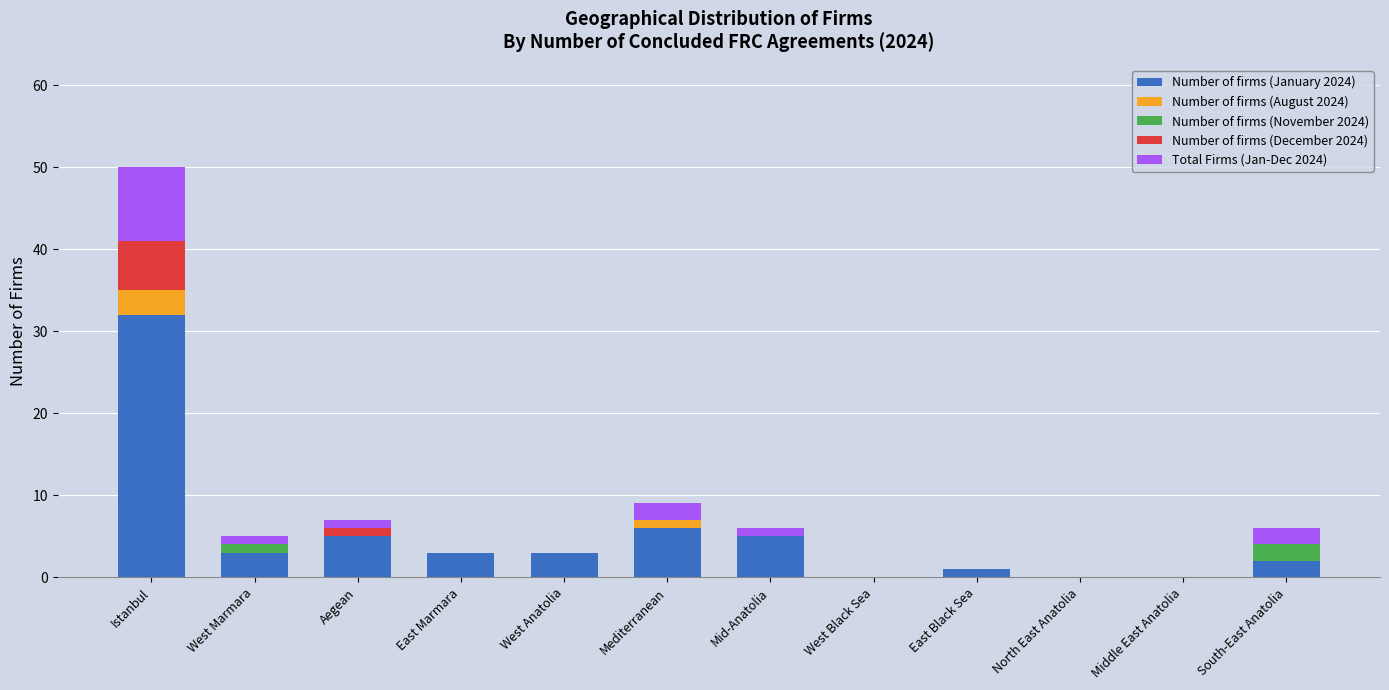

At which category is the sum across all series the highest?

Istanbul